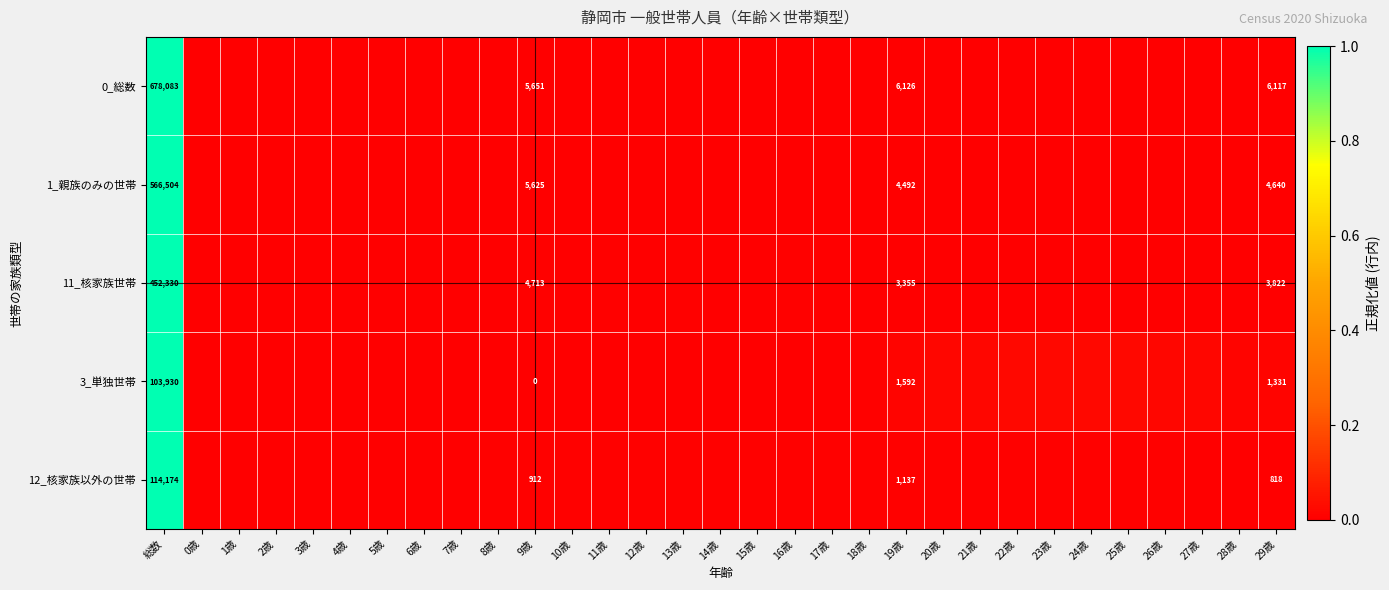

Is the value of 3_単独世帯 at 22歳 greater than the value of 1_親族のみの世帯 at 25歳?

Yes